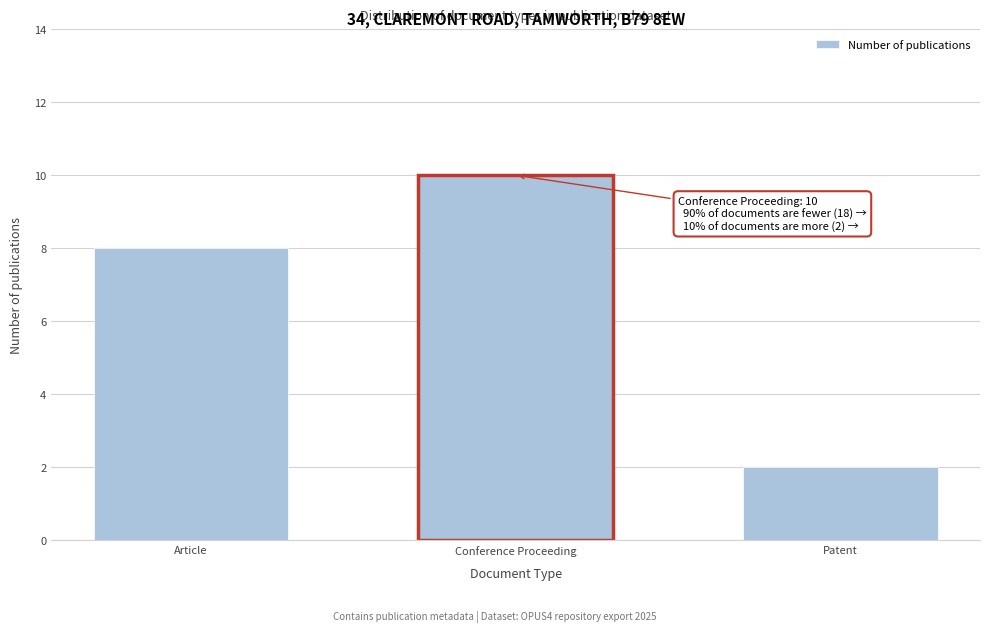

Reading left to right, list all the values displayed in this chart.

Article=8	Conference Proceeding=10	Patent=2